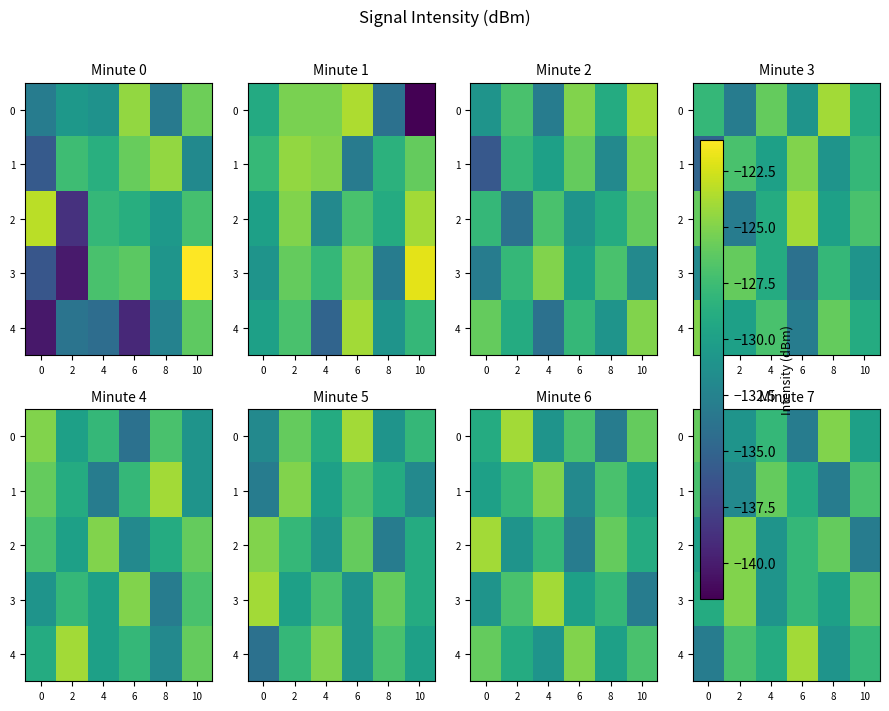

Rank the series at 4 from lowest to highest value.

2, 3, 4, 0, 1